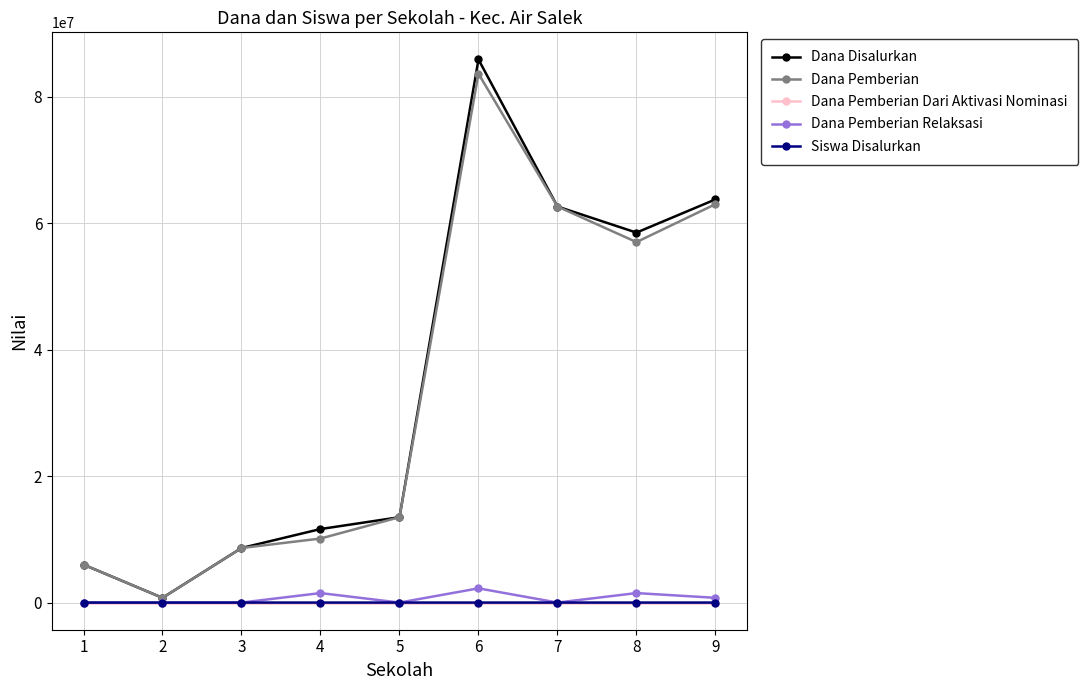

What is the difference between the second highest and second lowest values in the Dana Disalurkan series?

57750000